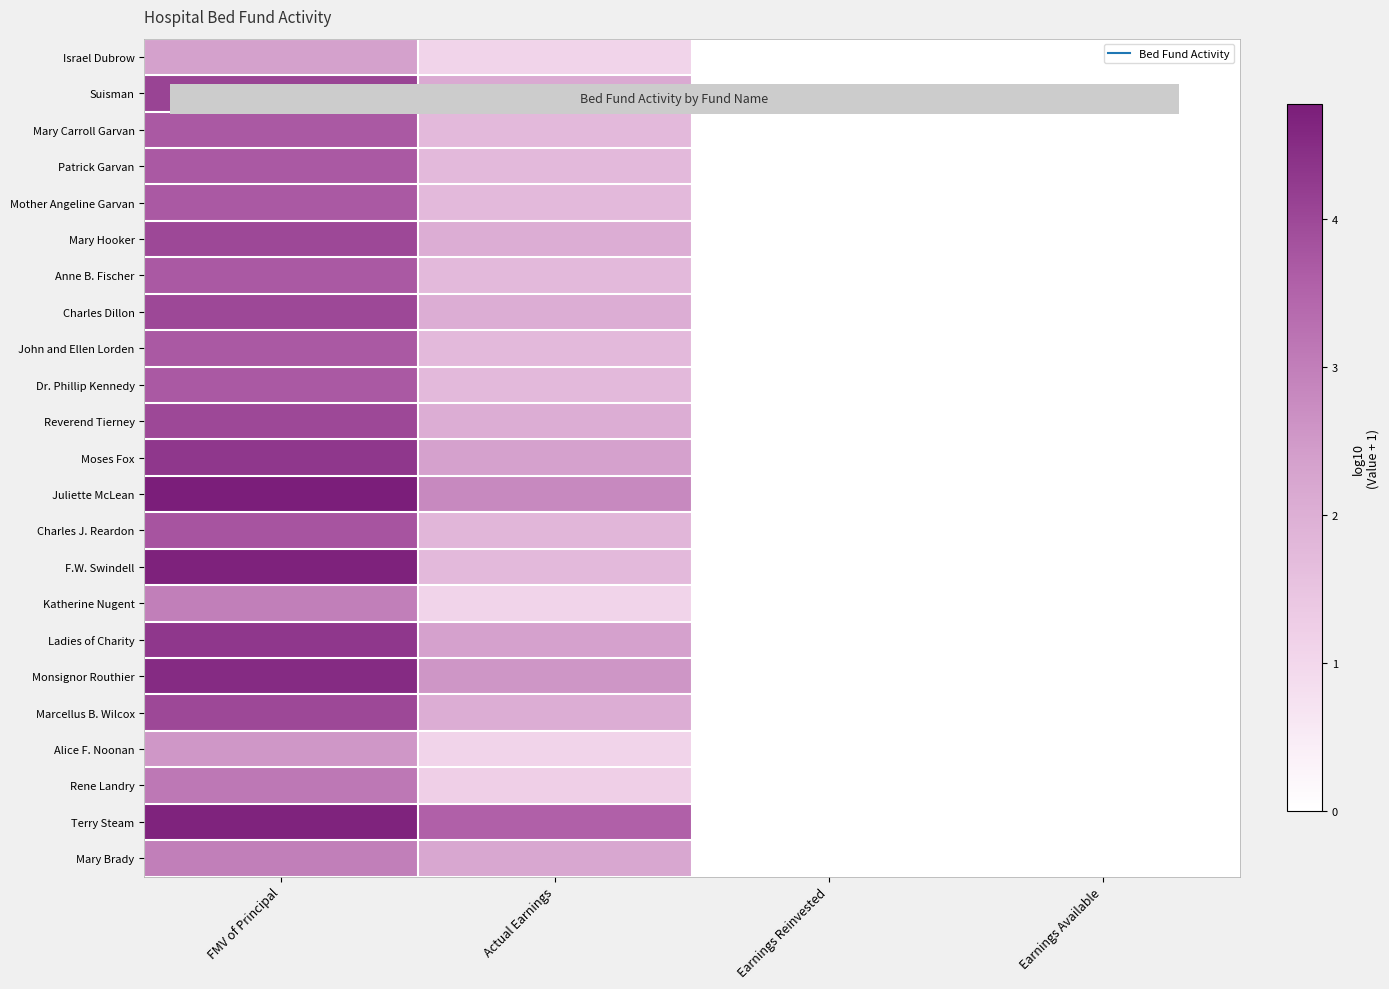

How many categories are shown in the chart?

4